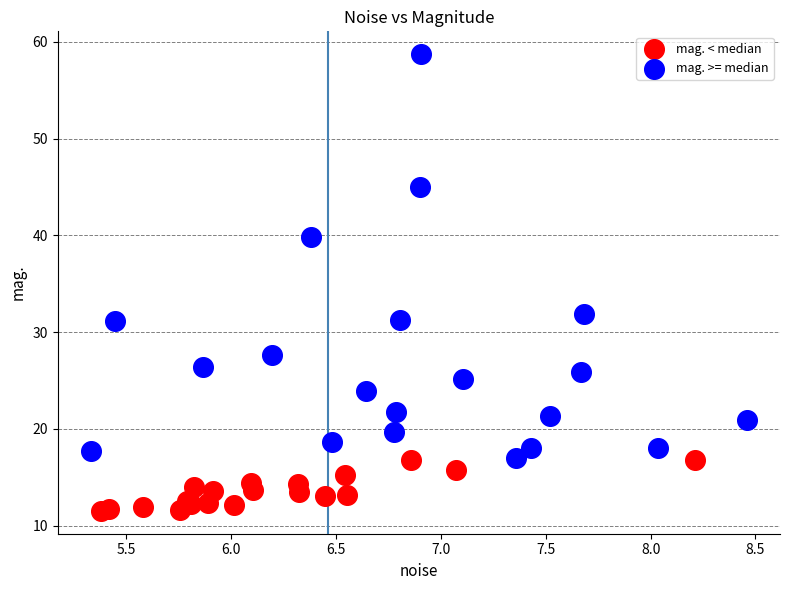

Which series has the largest Y range (max minus min)?

mag. >= median